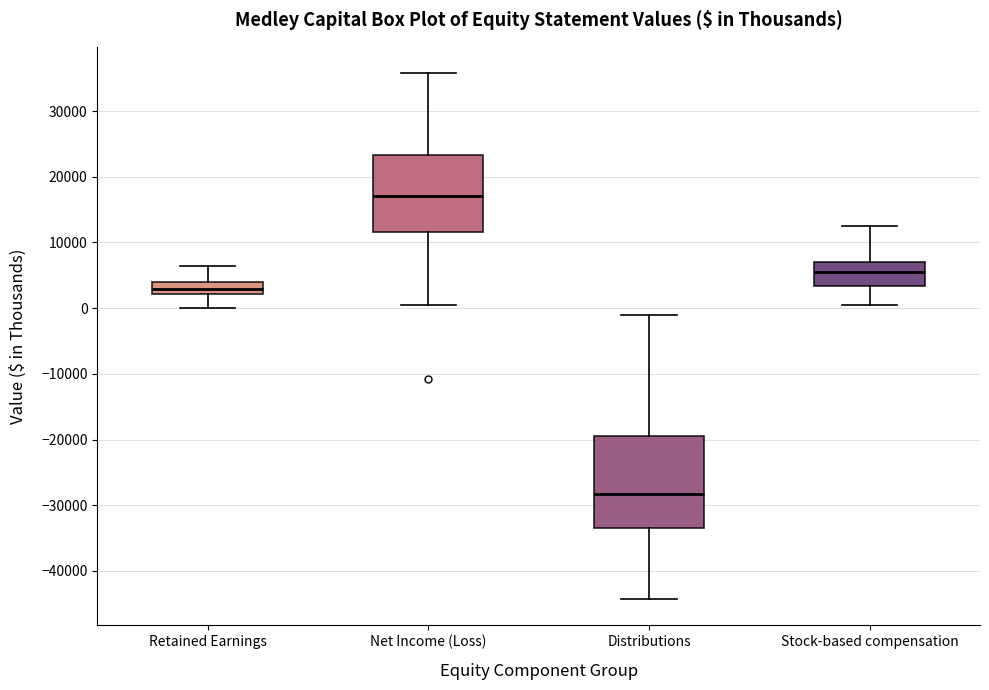

Where does the lower whisker of the box for Net Income (Loss) end on the y-axis? The values are not printed on the chart, so give them approximately, as read against the axis.

0